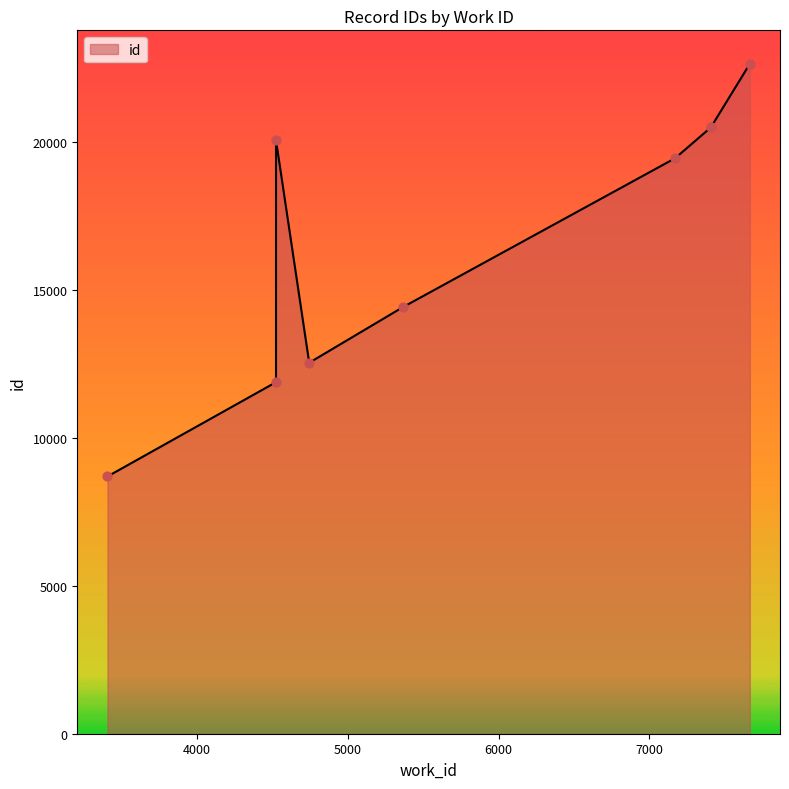

Which has a higher value, 3408 or 5366?

5366